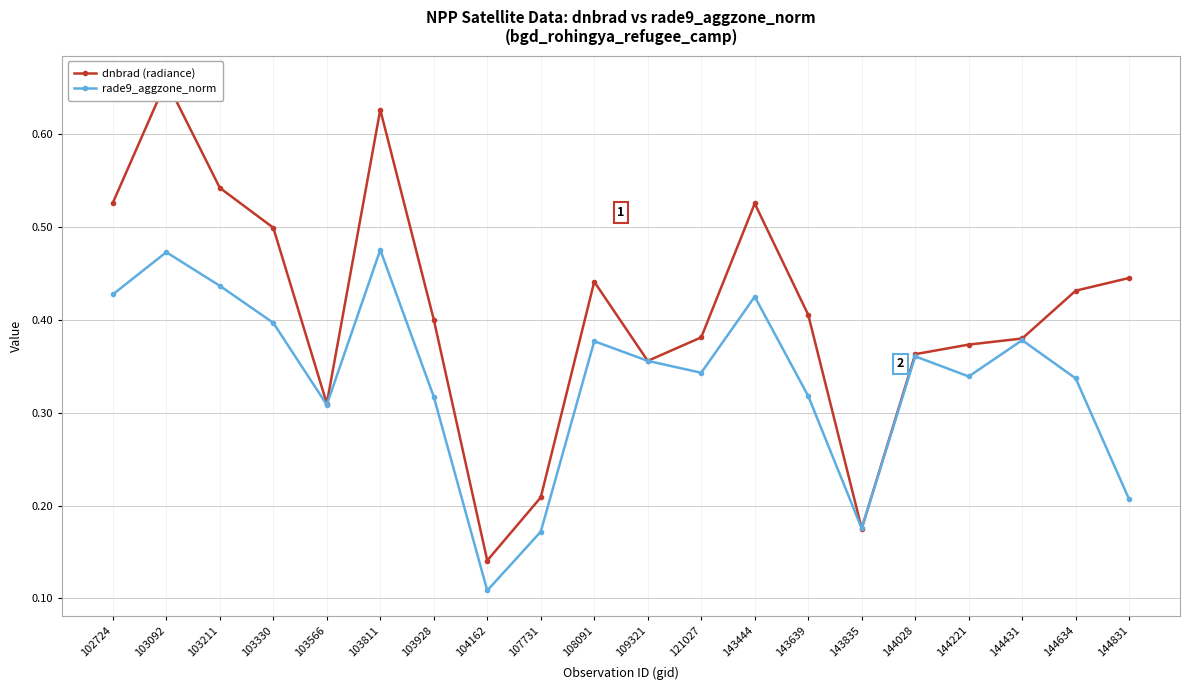

Where is the first local minimum for dnbrad (radiance)?

103566